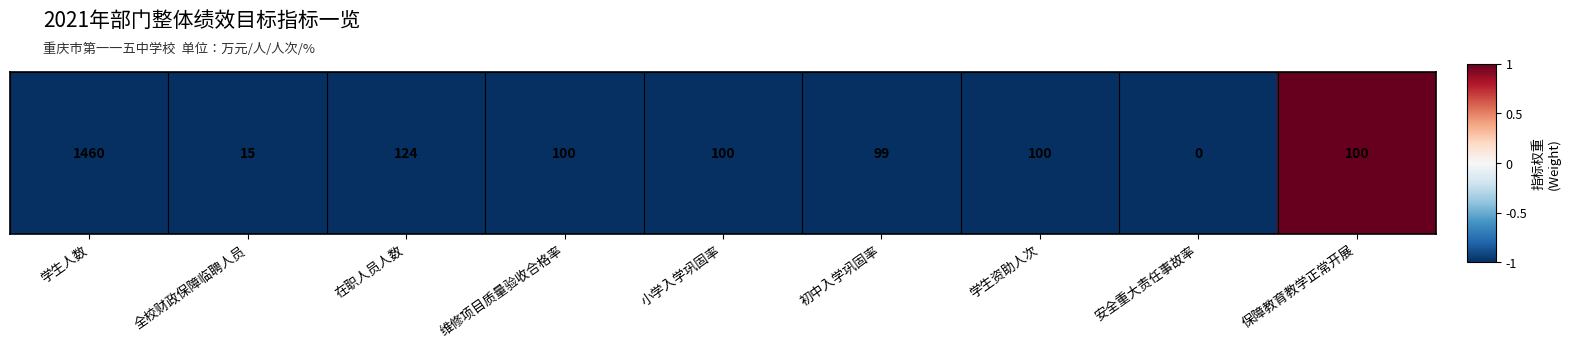

Is it true that the value at 初中入学巩固率 is -1?

True